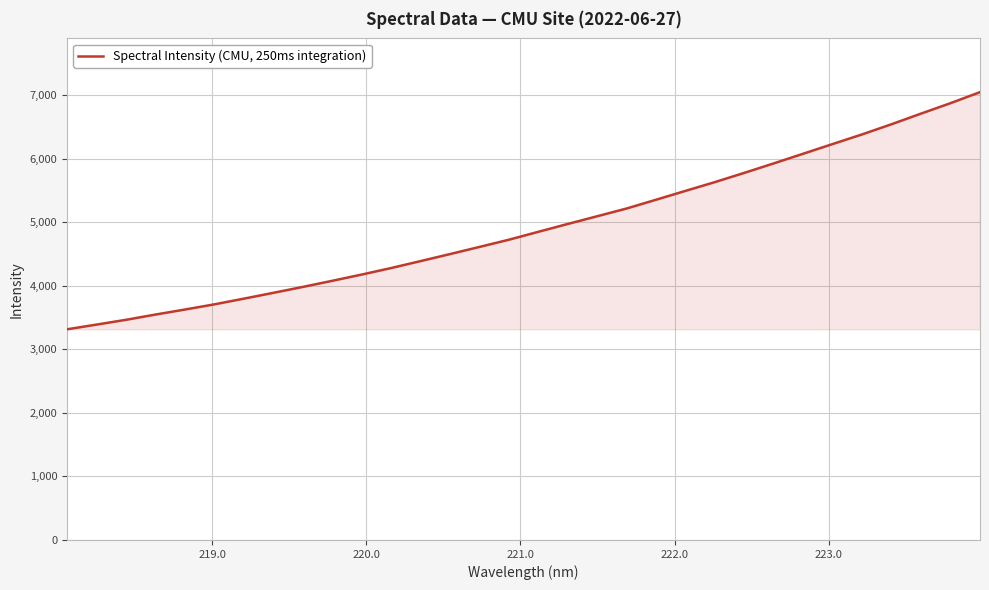

What is the difference between the maximum and minimum values?

3730.5